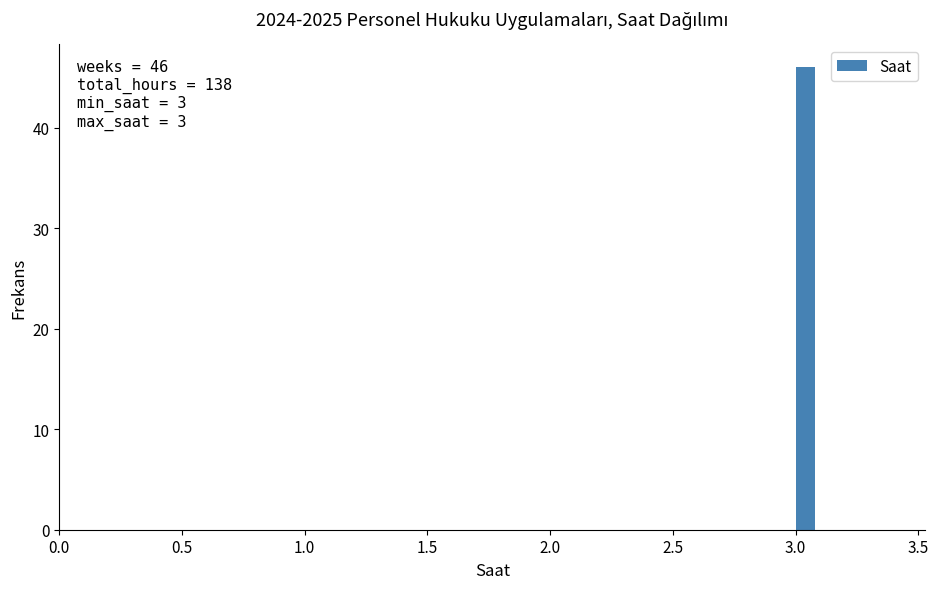

Read against the x-axis, roughly where is the centre of the tallest bar?

3.05